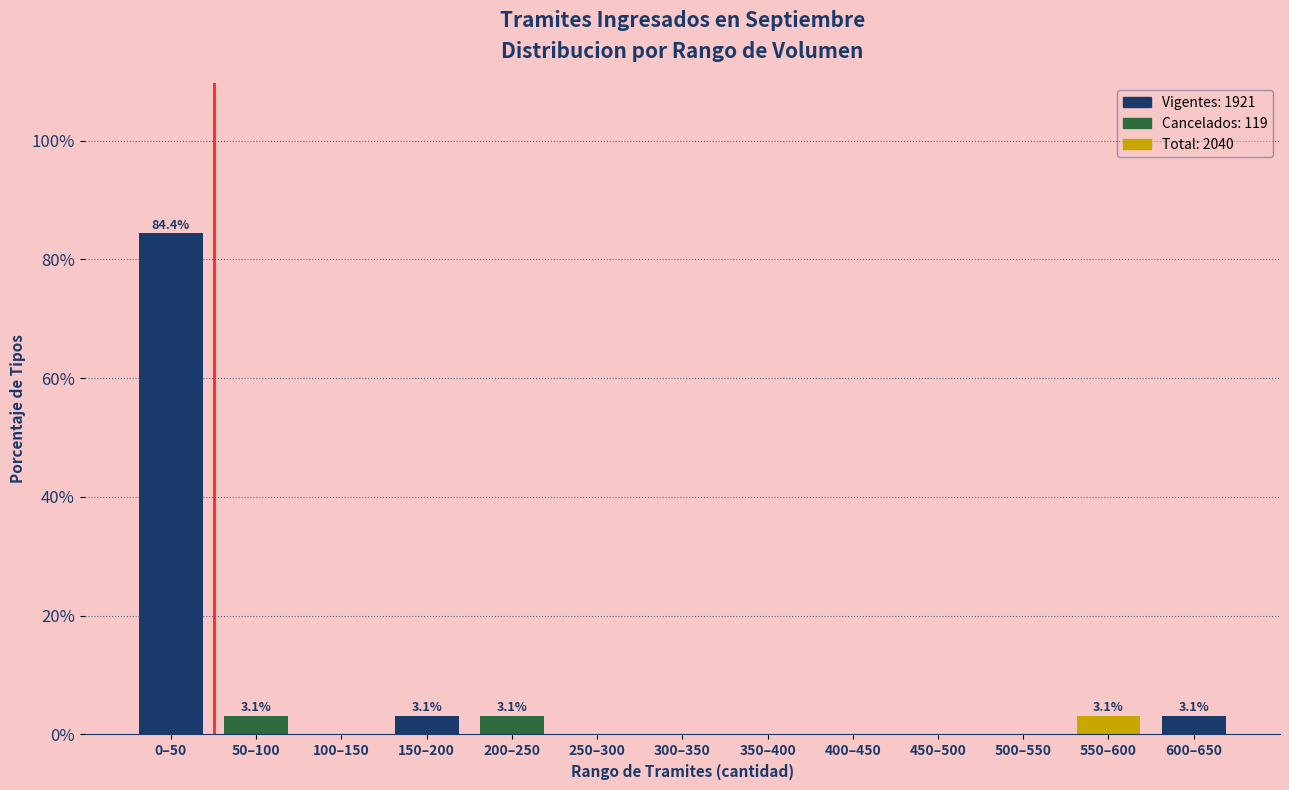

Reading left to right, list all the values displayed in this chart.

0–50=84.4	50–100=3.1	100–150=0.0	150–200=3.1	200–250=3.1	250–300=0.0	300–350=0.0	350–400=0.0	400–450=0.0	450–500=0.0	500–550=0.0	550–600=3.1	600–650=3.1